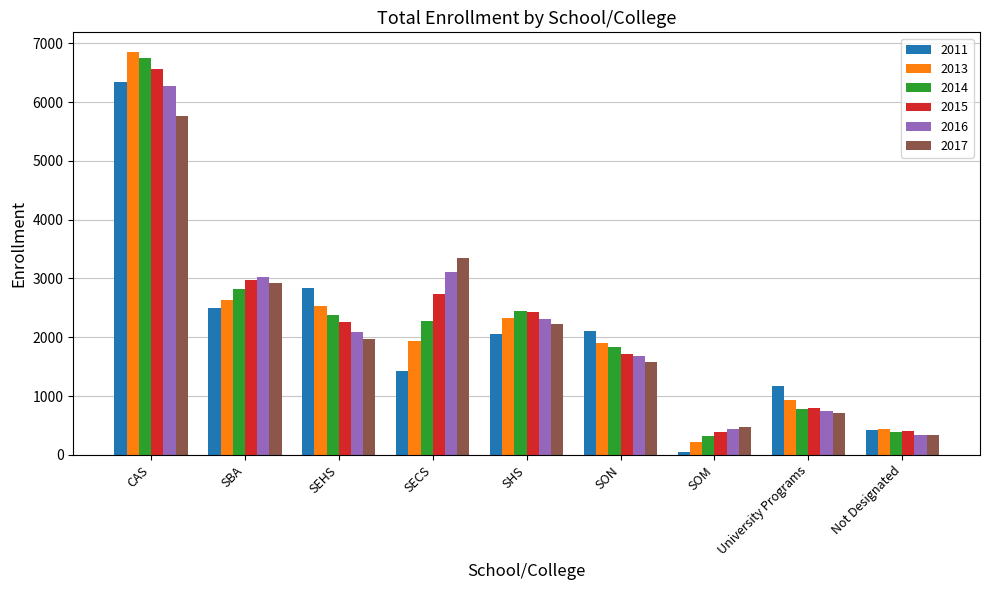

What is the difference between the maximum and second lowest values in the 2015 series?

6153